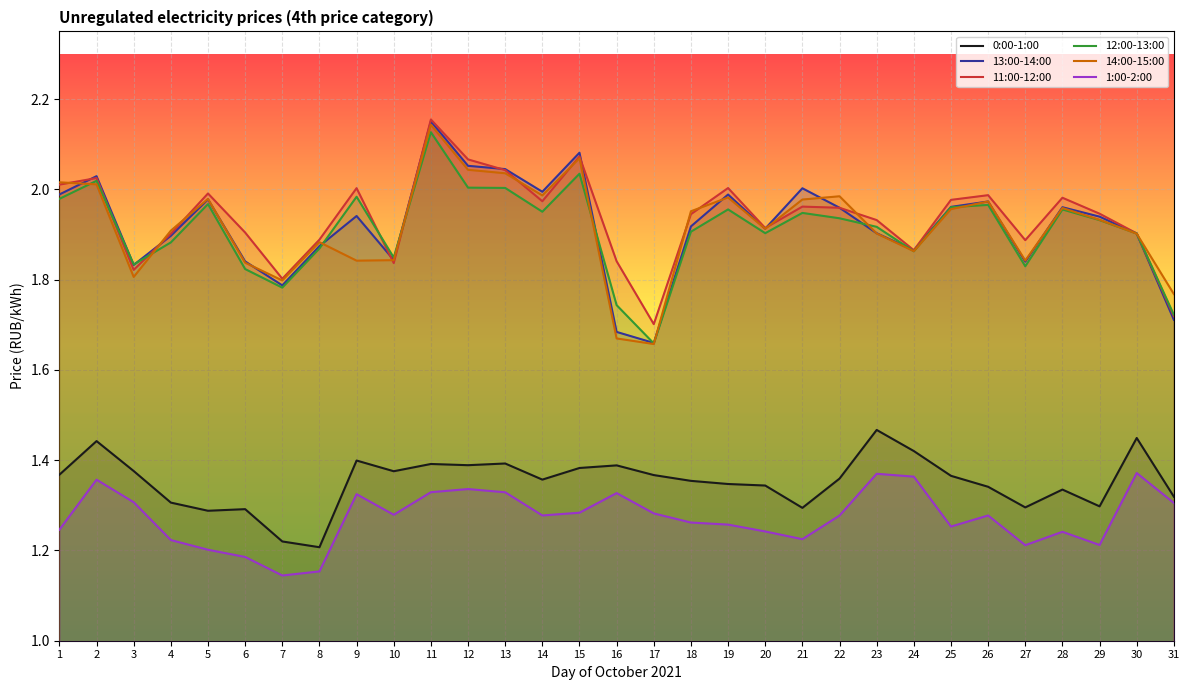

The 0:00-1:00 series shows 2.2 at 9. True or false?

False